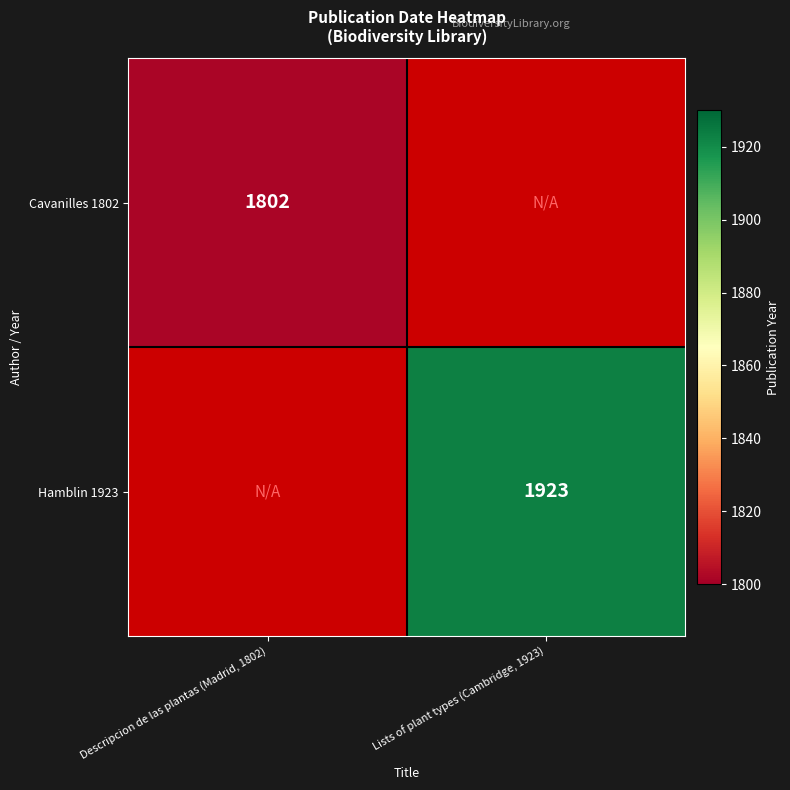

Which category has the lowest value across all series?

Lists of plant types (Cambridge, 1923)